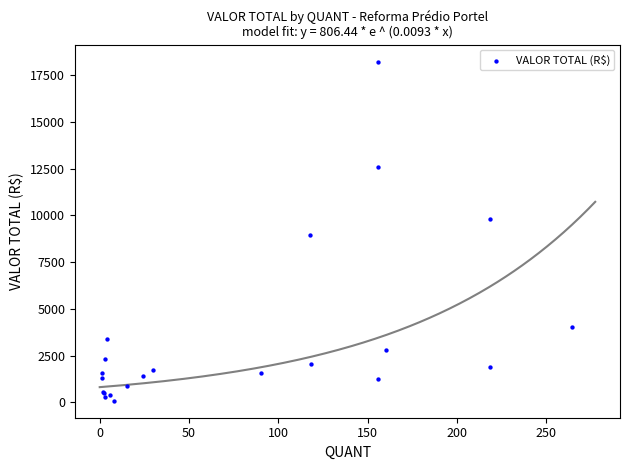

What Y value in the scatter plot is closest to 9159?

8956.3